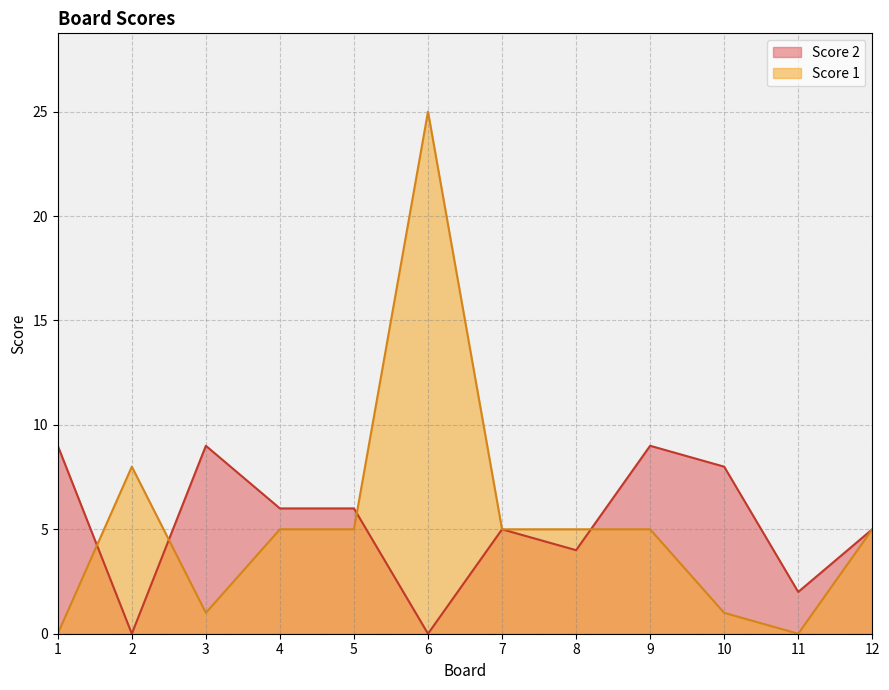

At how many categories does at least one series exceed 4?

11